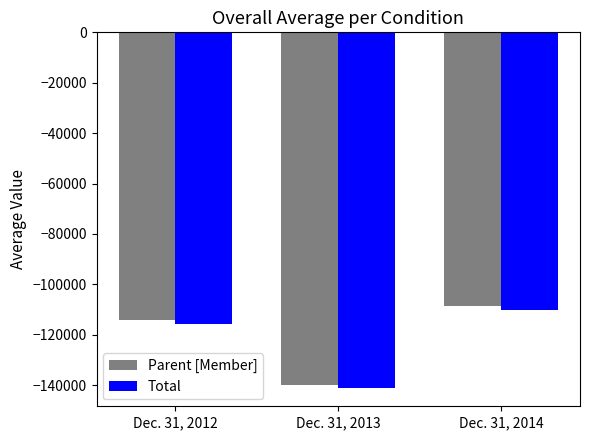

At Dec. 31, 2013, list the series in order from largest to smallest.

Parent [Member], Total